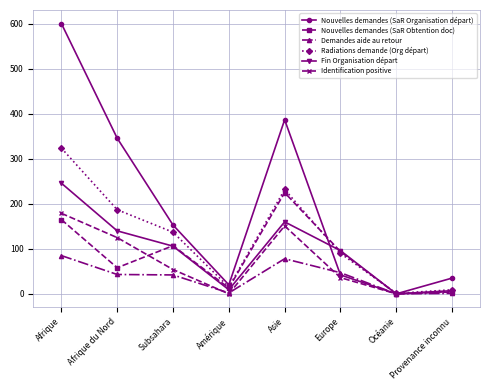

True or false: Identification positive and Demandes aide au retour cross at least once.

True